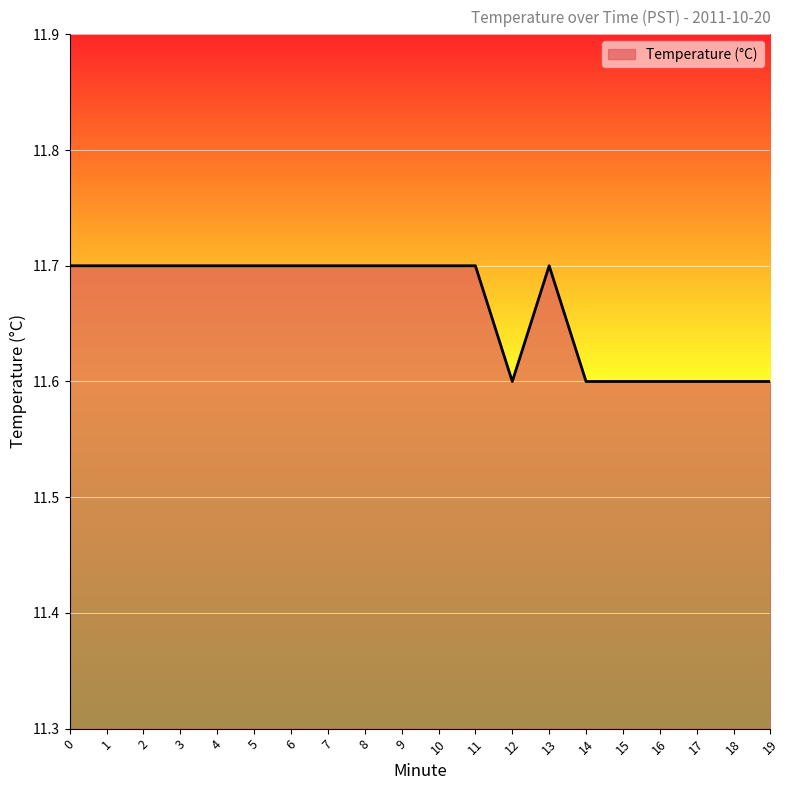

Count the number of data series in this chart.

1